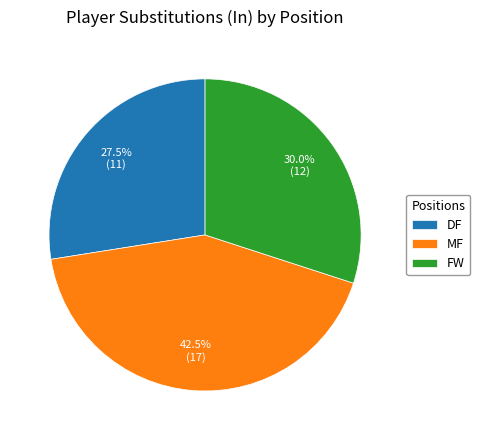

Does any single category account for the majority?

No